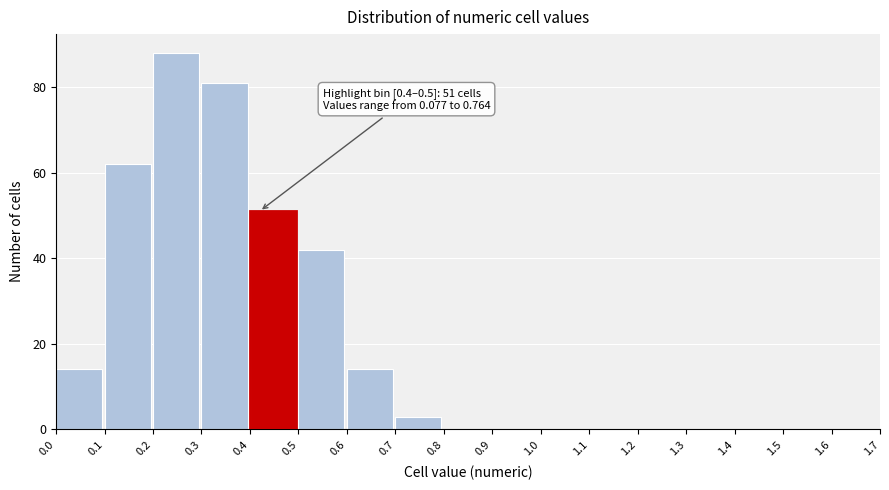

Which range on the x-axis has the tallest bar?

0.2 to 0.3